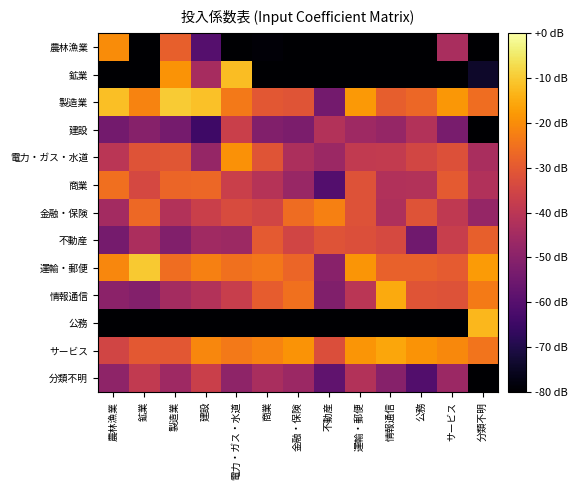

Which series has the largest total across all categories?

製造業